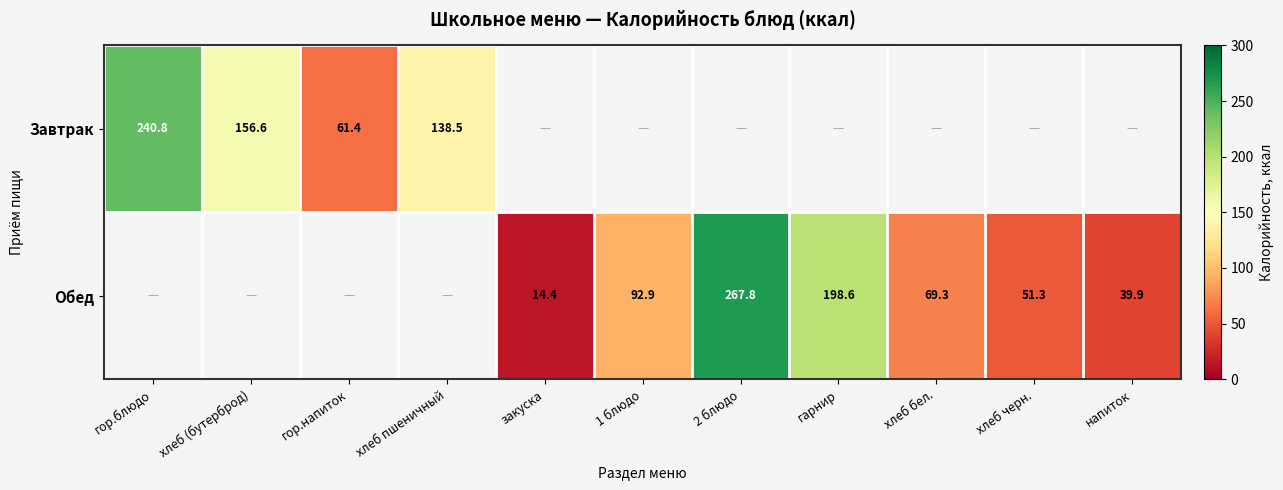

Is it true that Обед equals 20.8 at 1 блюдо?

False